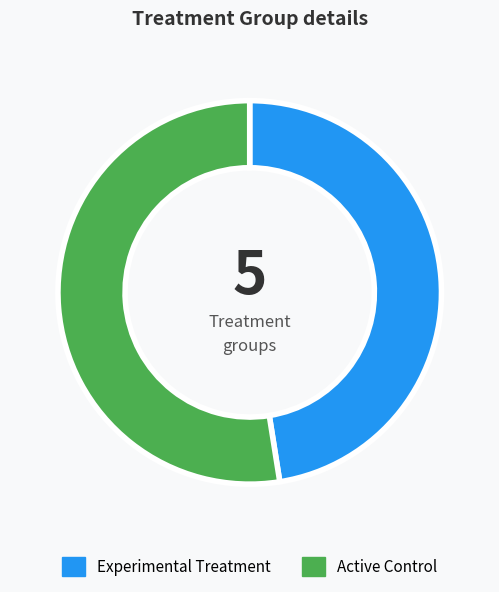

What is the ratio of the value at Active Control to the value at Experimental Treatment?

1.1